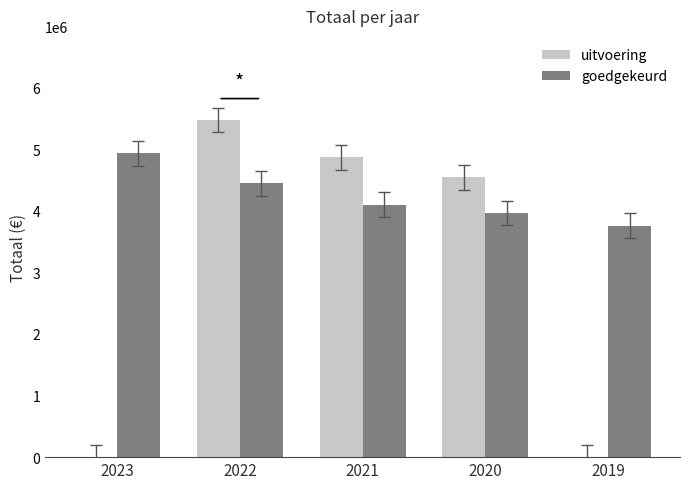

What is the sum of all uitvoering values?

14876848